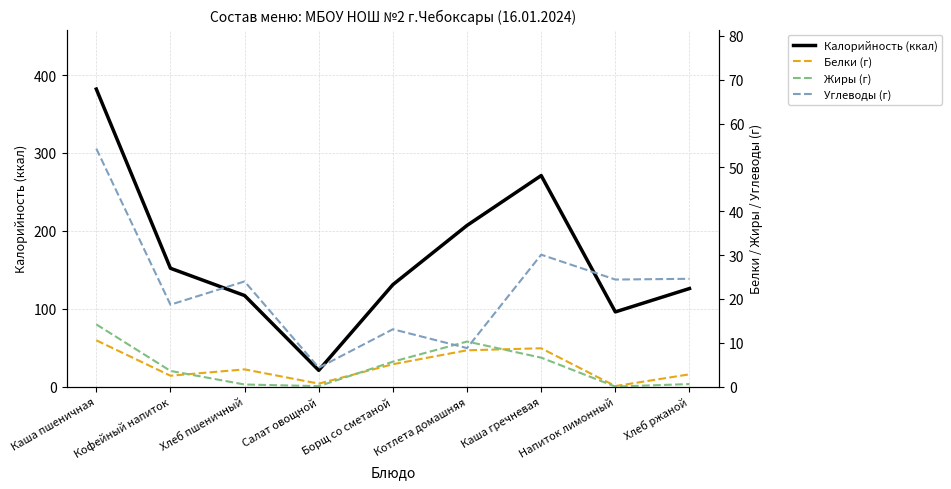

What is the difference between the maximum and minimum values in the Калорийность (ккал) series?

361